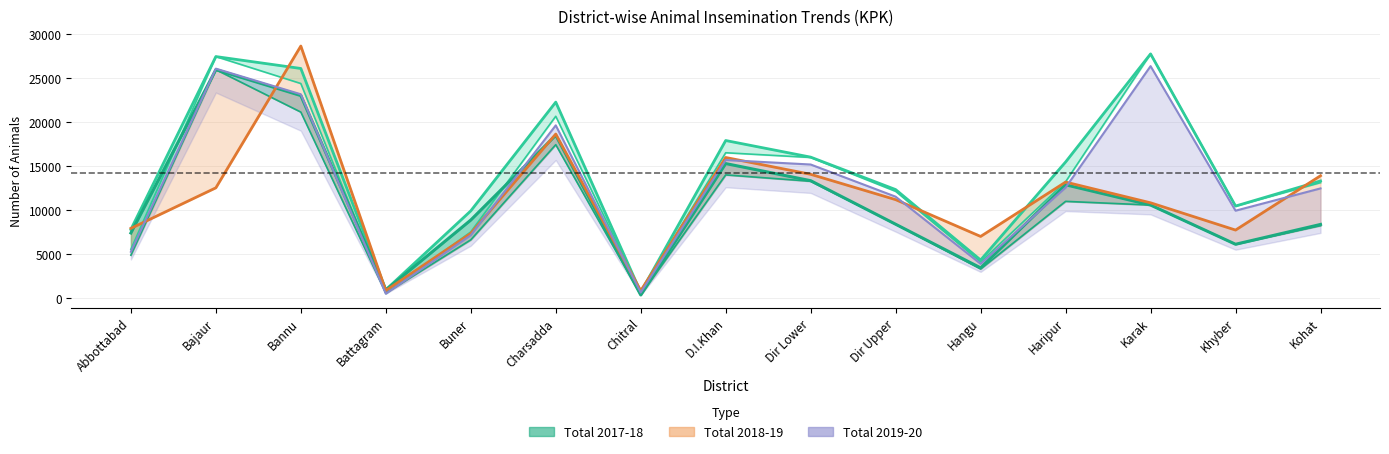

How many lines are shown in the chart?

5